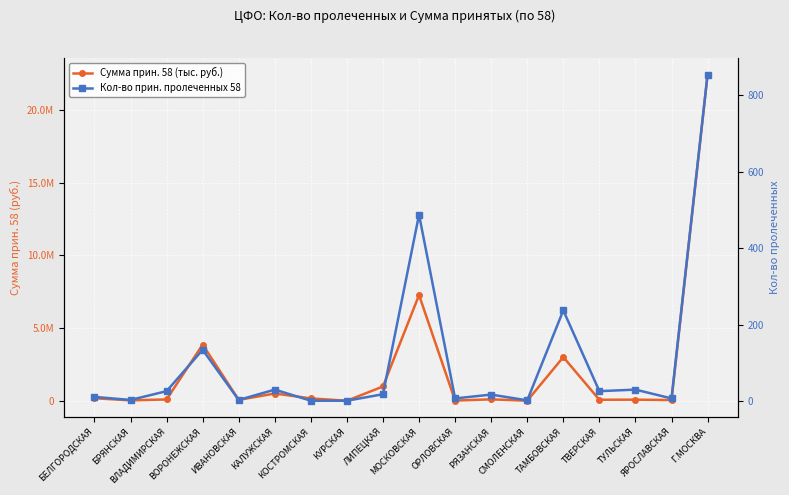

True or false: Сумма прин. 58 (тыс. руб.) has more than 2 points higher than both neighbors.

True